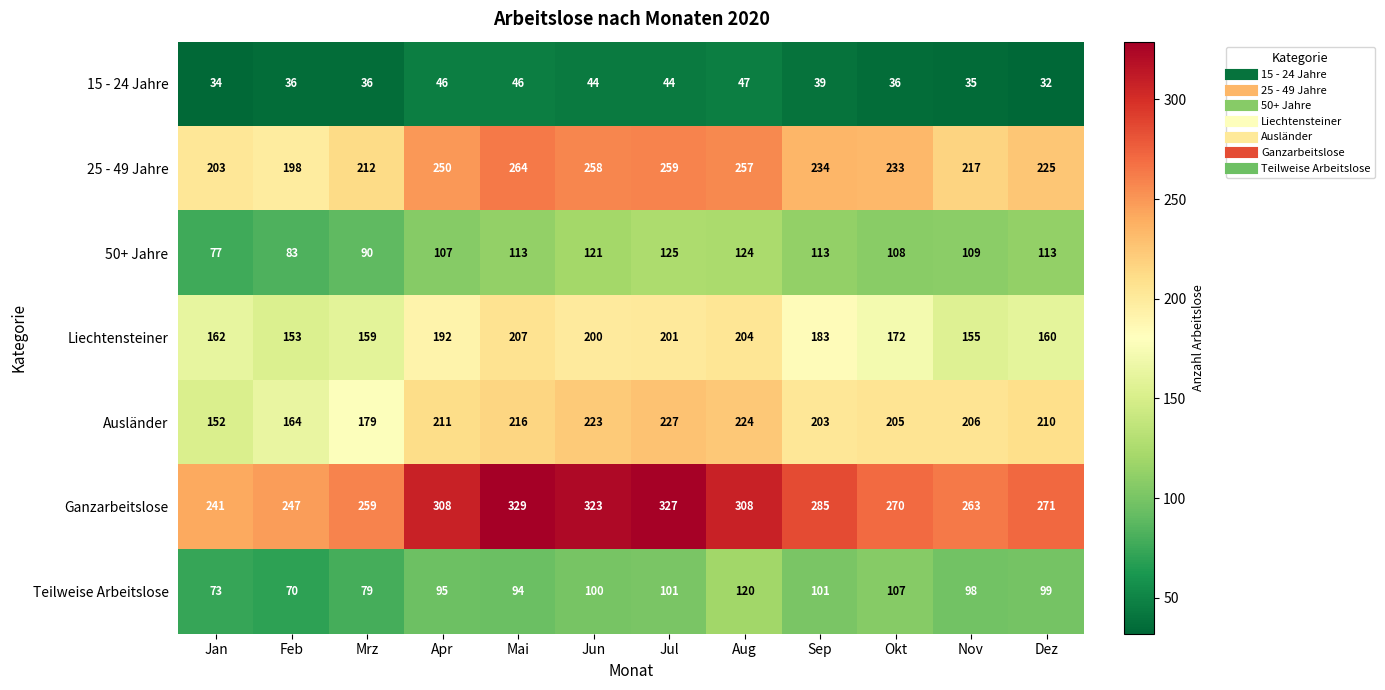

Rank the series at Mrz from lowest to highest value.

15 - 24 Jahre, Teilweise Arbeitslose, 50+ Jahre, Liechtensteiner, Ausländer, 25 - 49 Jahre, Ganzarbeitslose